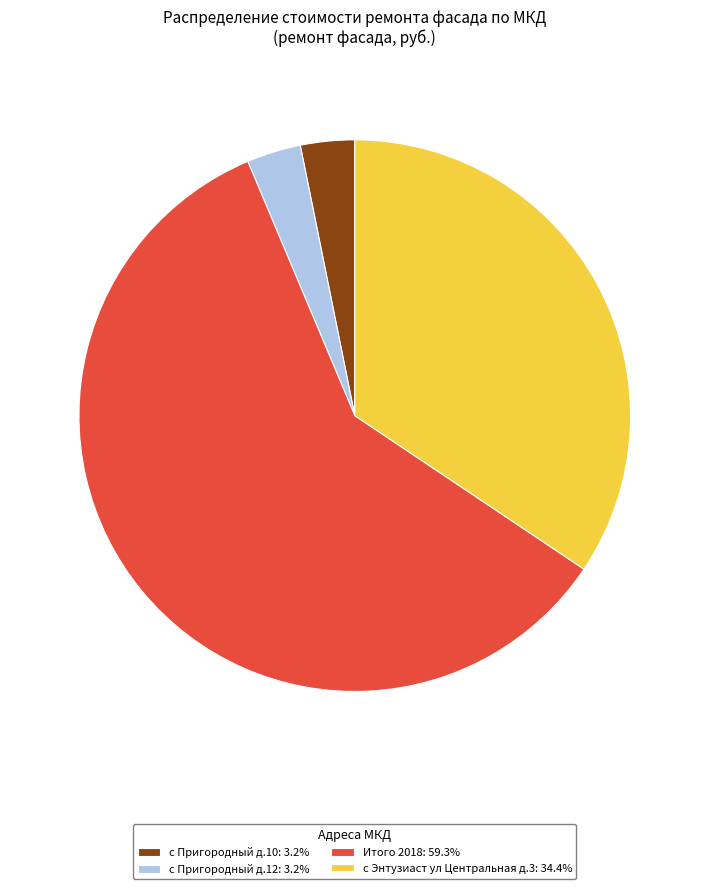

Combined, do с Пригородный д.12: 3.2% and Итого 2018: 59.3% account for over 50%?

Yes